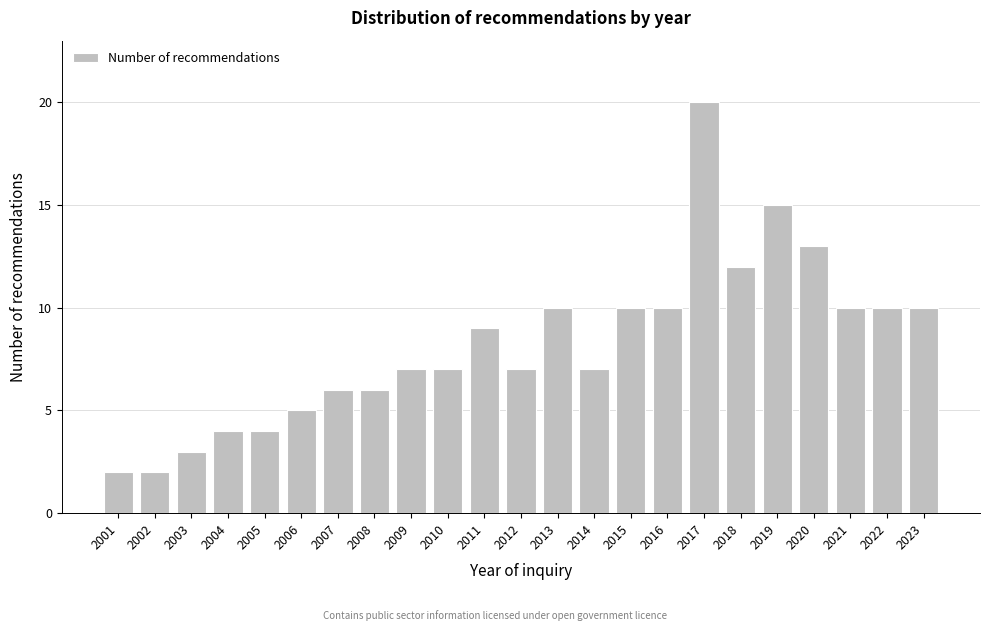

Reading left to right, list all the values displayed in this chart.

2	2	3	4	4	5	6	6	7	7	9	7	10	7	10	10	20	12	15	13	10	10	10